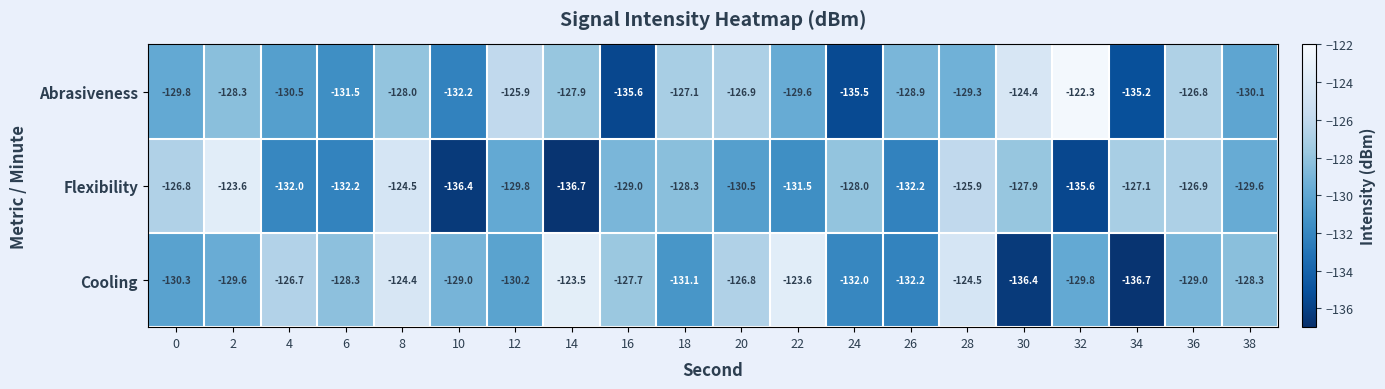

What is the sum of all Flexibility values?

-2594.5